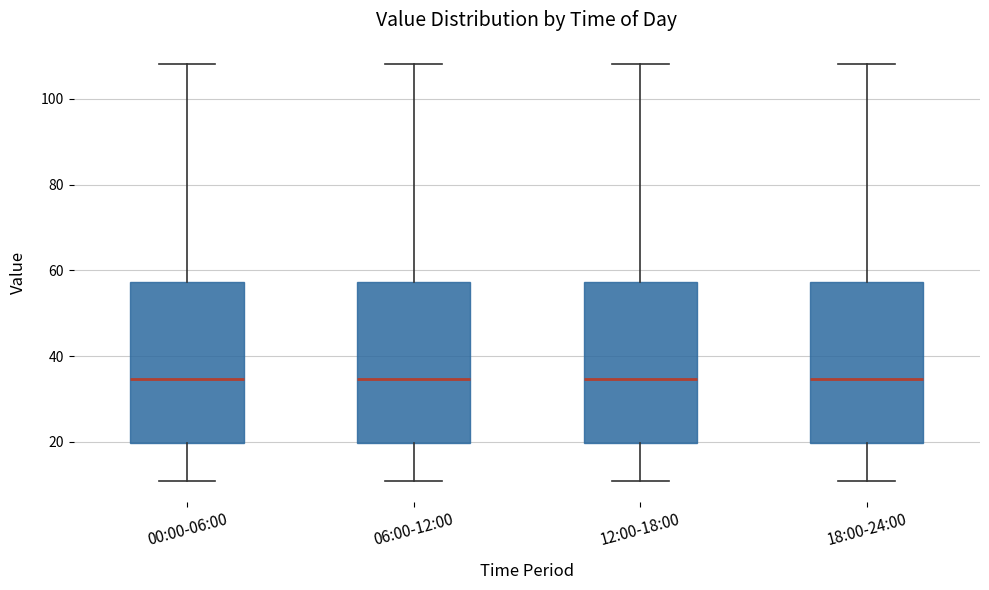

Where does the lower whisker of the box for 00:00-06:00 end on the y-axis? The values are not printed on the chart, so give them approximately, as read against the axis.

10